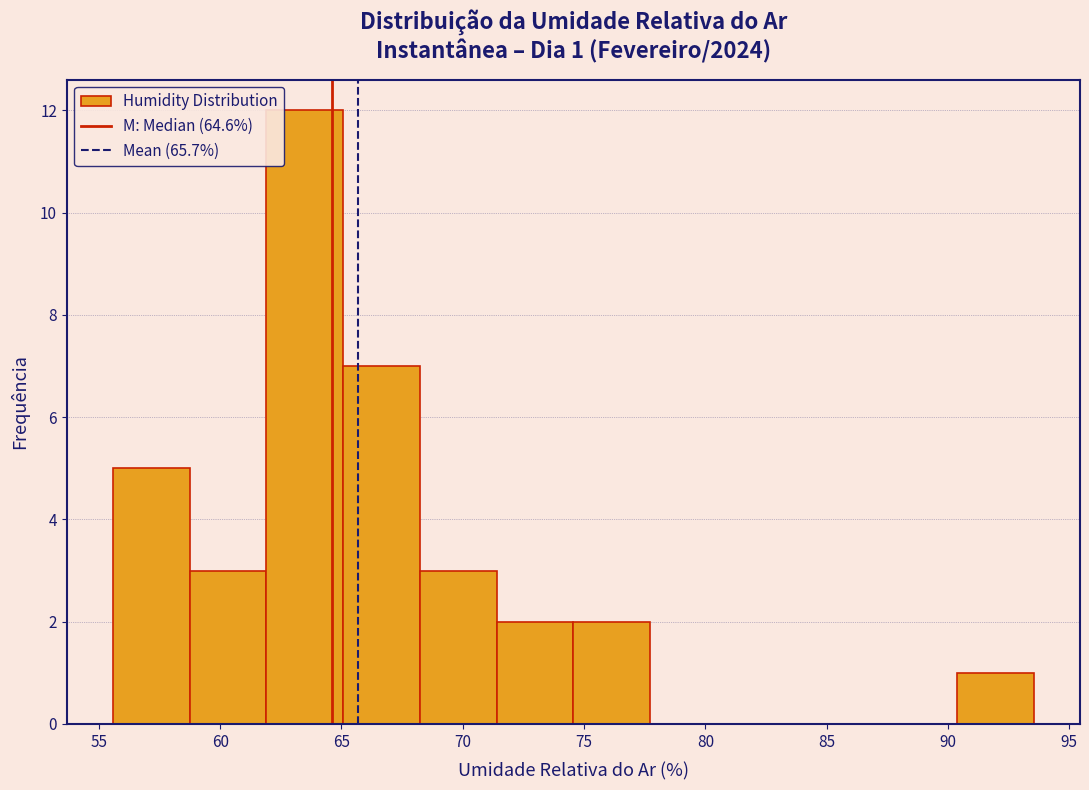

Which range on the x-axis has the tallest bar?

62.0 to 65.0